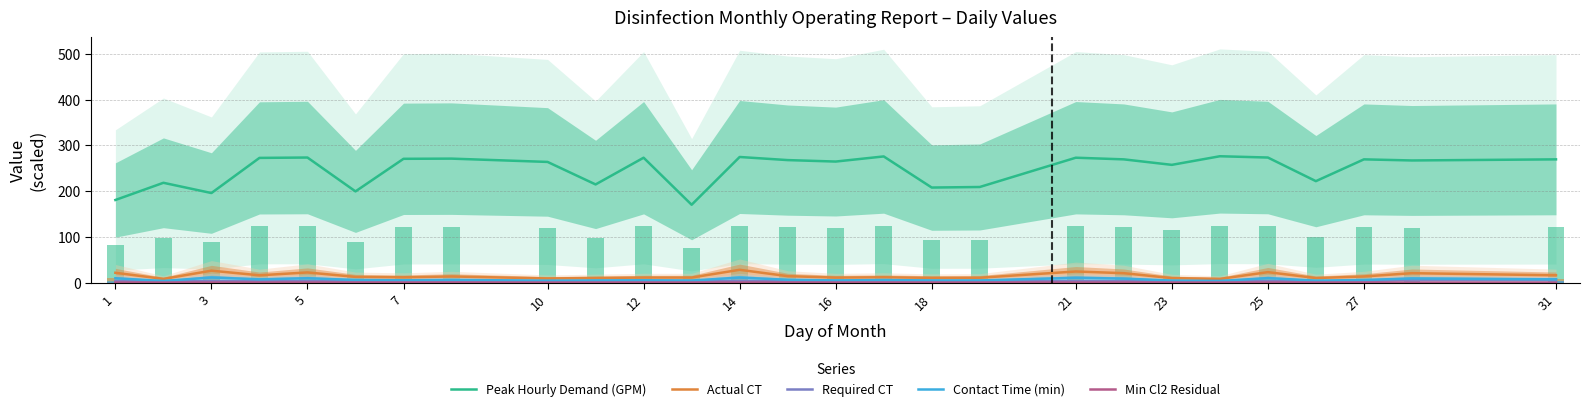

The Peak Hourly Demand (GPM) series shows 450.6 at 31. True or false?

False